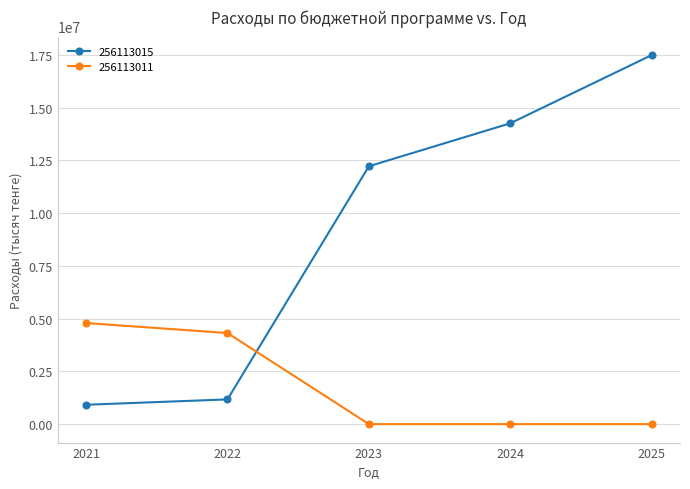

The 256113011 series shows 4316647 at 2022. True or false?

True